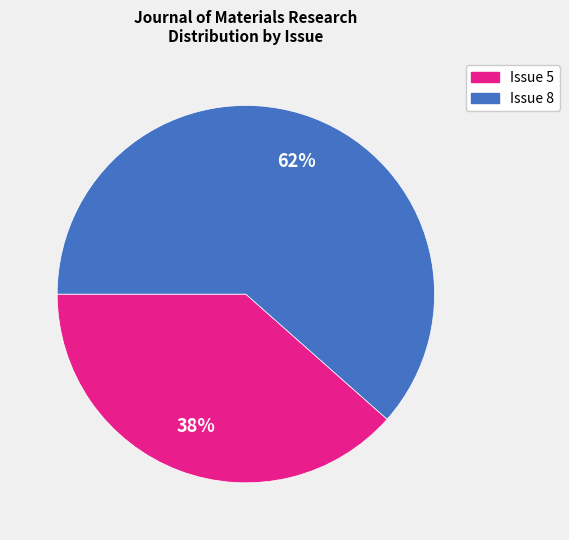

To the nearest percent, what is the combined percentage of Issue 8 and Issue 5?

100%